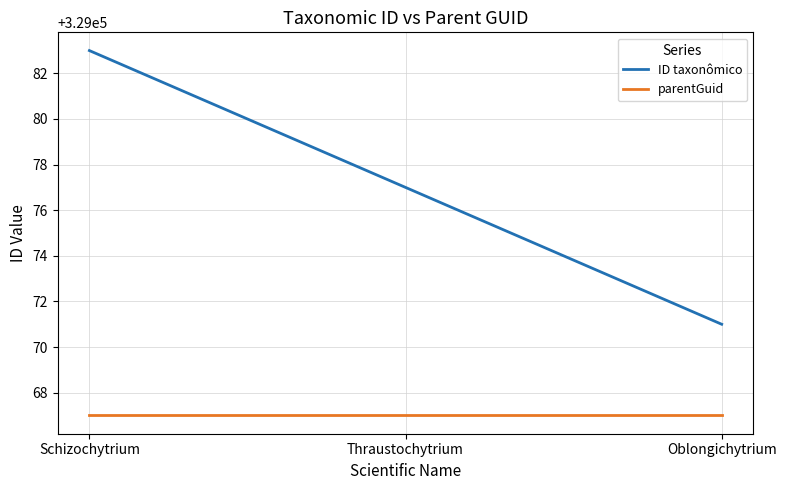

Count the number of categories in the chart.

3